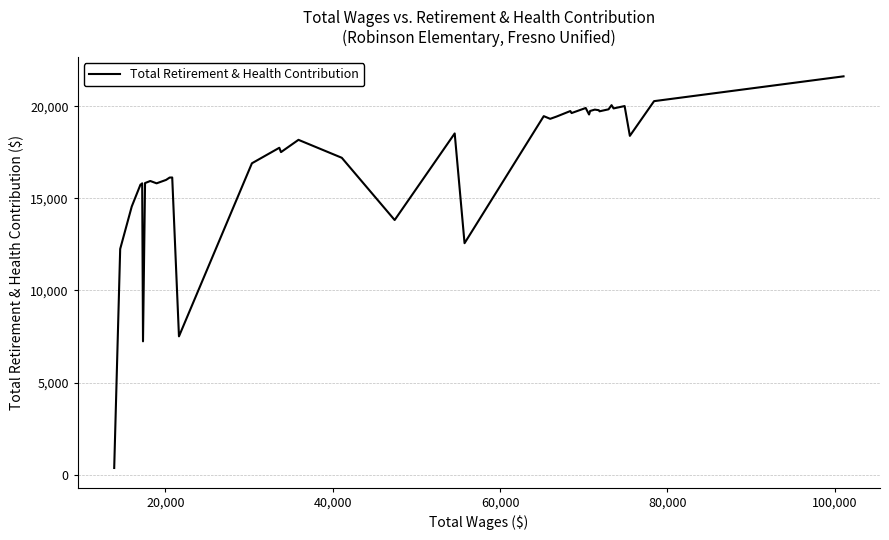

What is the maximum value shown in the chart?

21628